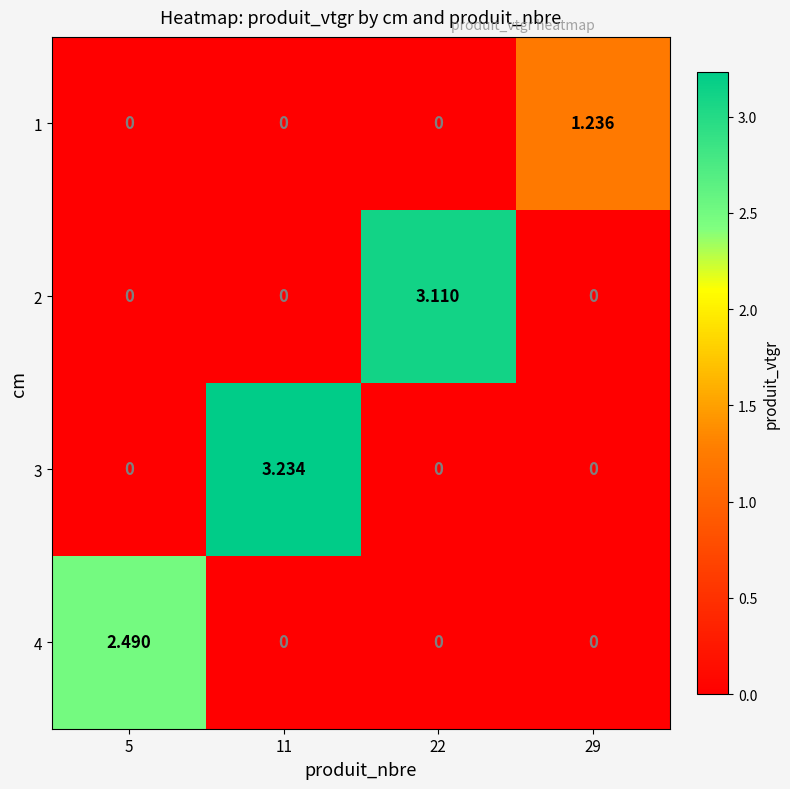

Between 29 and 11, which is larger?

29